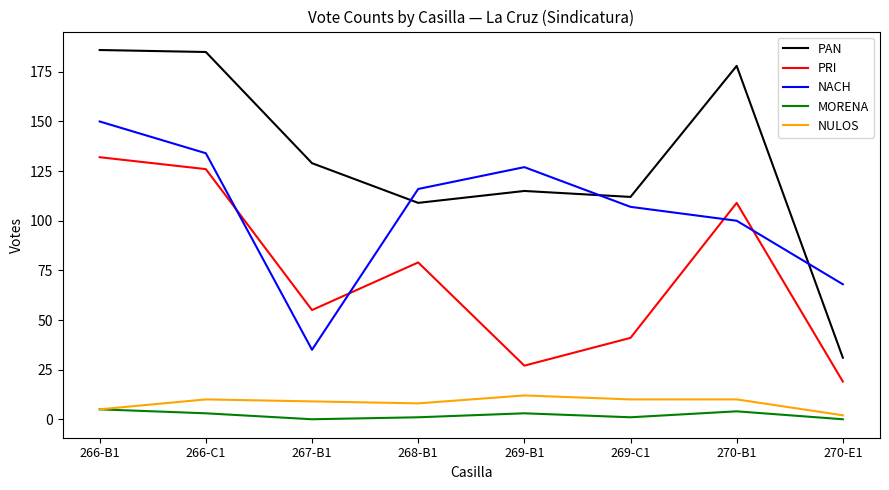

What are all the series names shown in the legend?

PAN, PRI, NACH, MORENA, NULOS